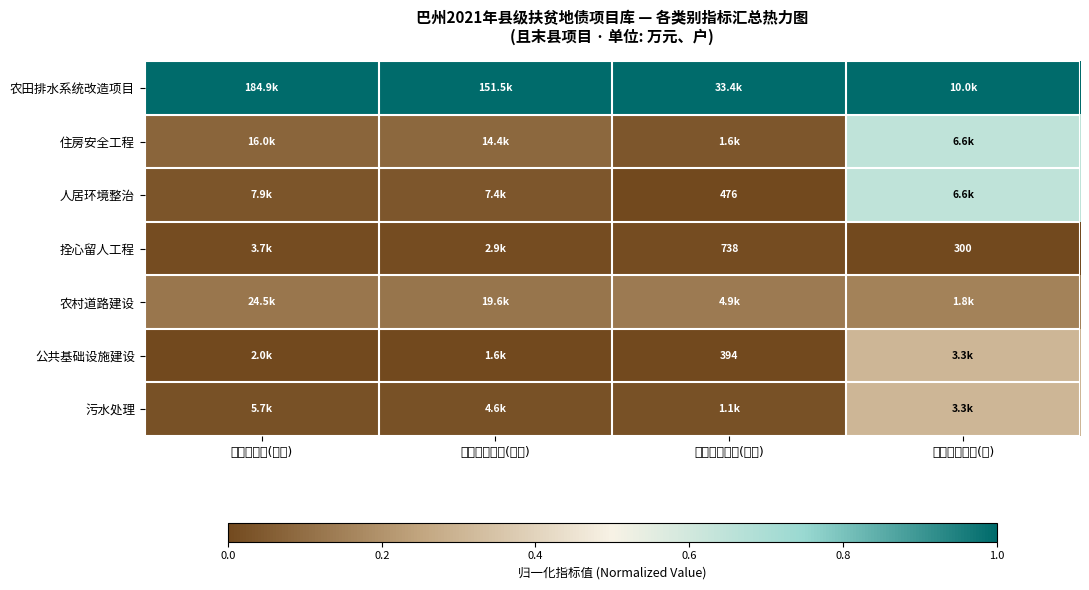

Is it true that 住房安全工程 equals 0.4 at 带动贫困户数(户)?

False